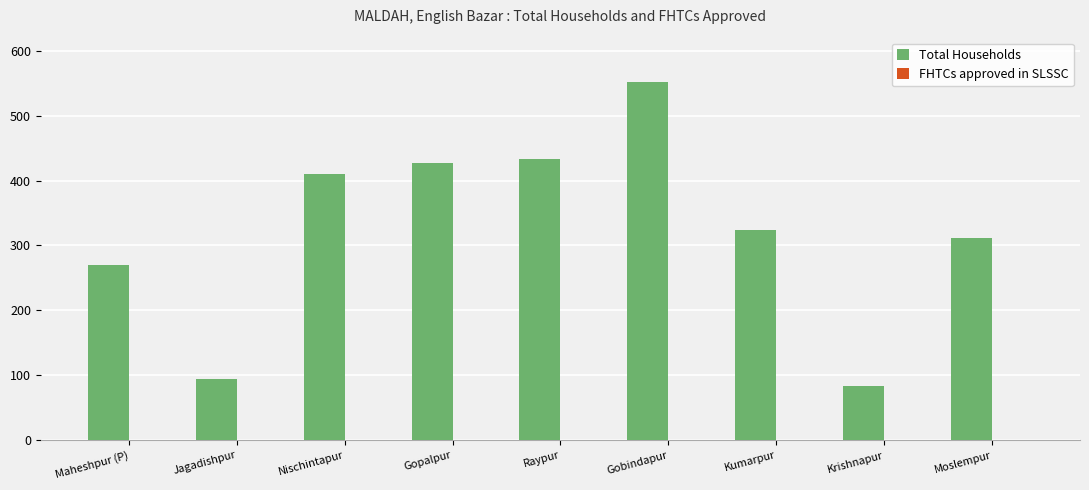

What is the ratio of the value at Krishnapur to the value at Kumarpur?

0.3